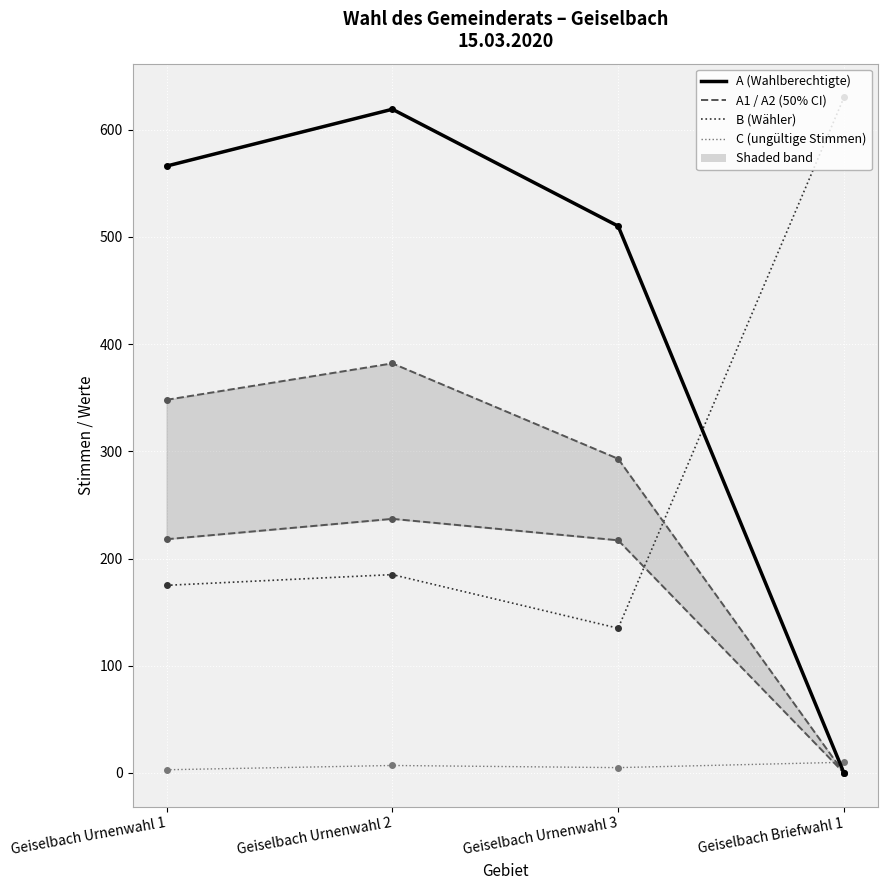

What is the difference between the second highest and minimum values in the A series?

566